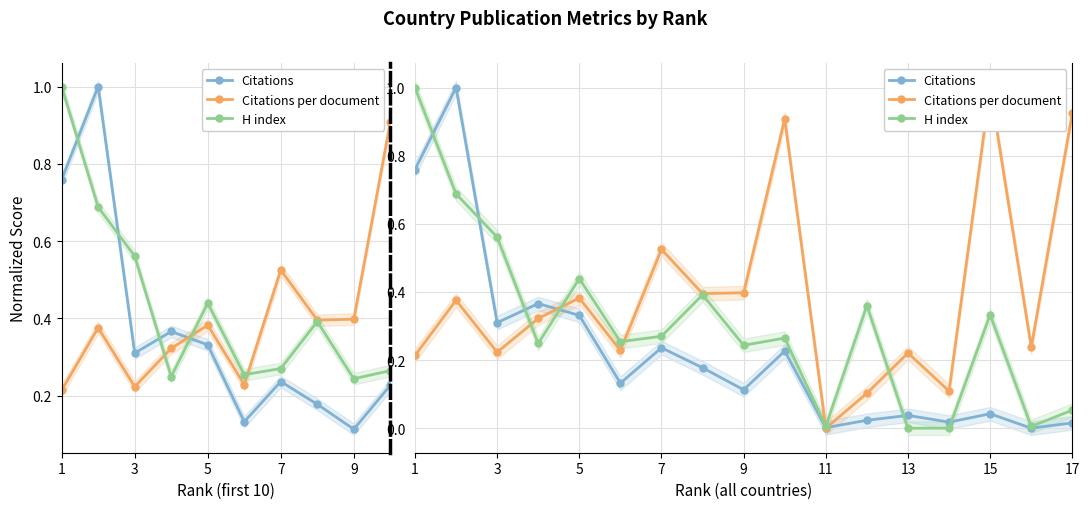

What is the difference between the maximum and second lowest values in the Citations series?

1.0